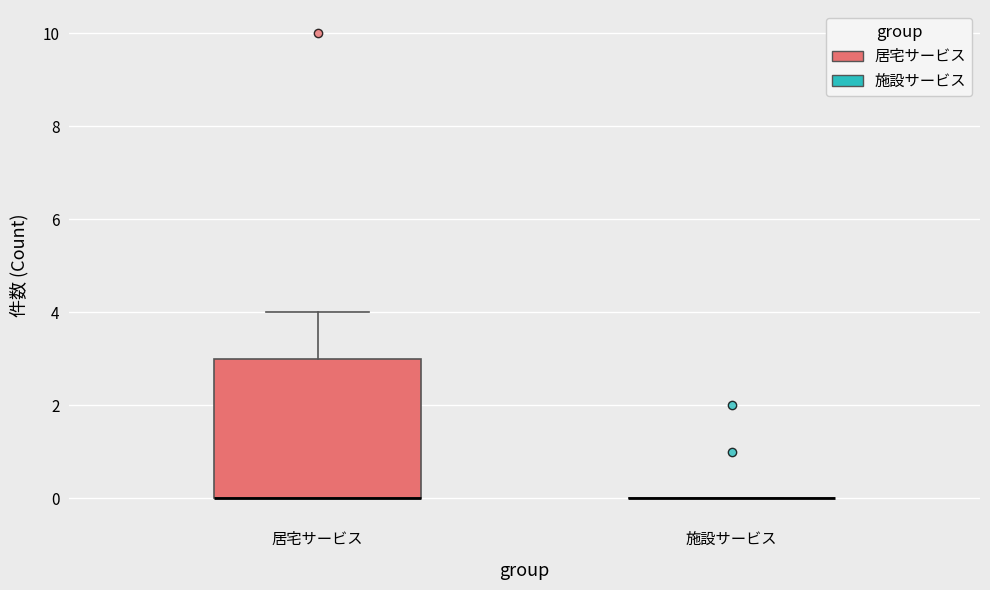

Reading left to right, transcribe this box plot: for each box, give where its median line is, the range the box spans, and where its two whiskers end, as read against the y-axis. The values are not printed on the chart, so give them approximately, as read against the axis.

居宅サービス: median 0 (drawn on the box's lower edge), box 0 to 3, whiskers 0 to 4
施設サービス: box collapsed to a line at 0, whiskers 0 to 0